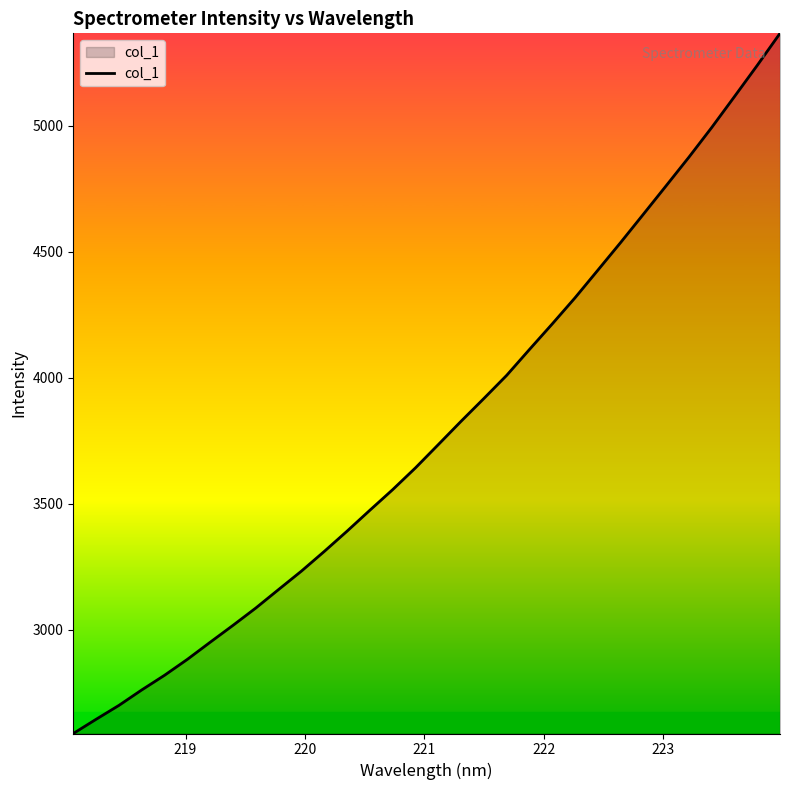

What is the maximum value shown in the chart?

5366.5